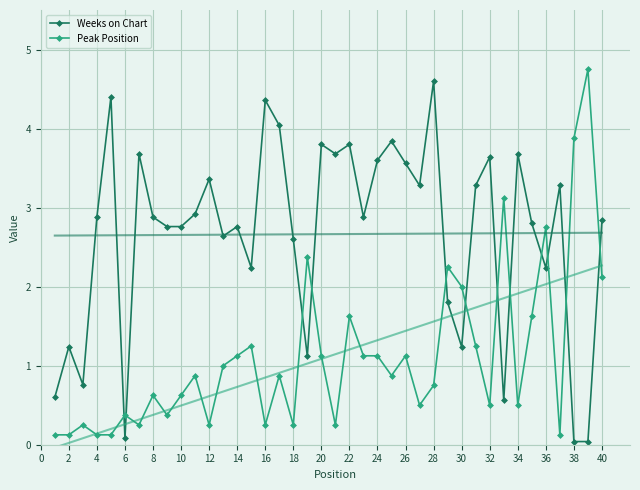

Which series ends up on top after the final intersection of Peak Position and Weeks on Chart?

Weeks on Chart